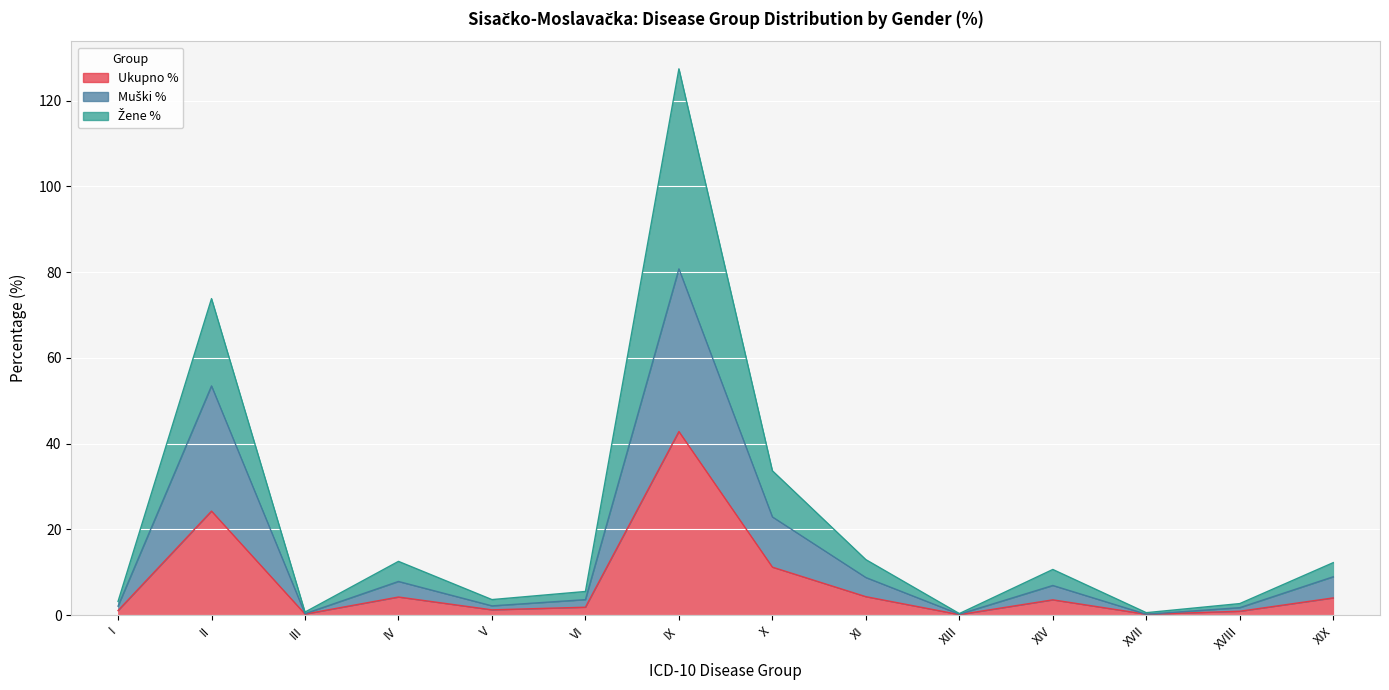

What is the difference between the second highest and minimum values in the Ukupno % series?

24.1